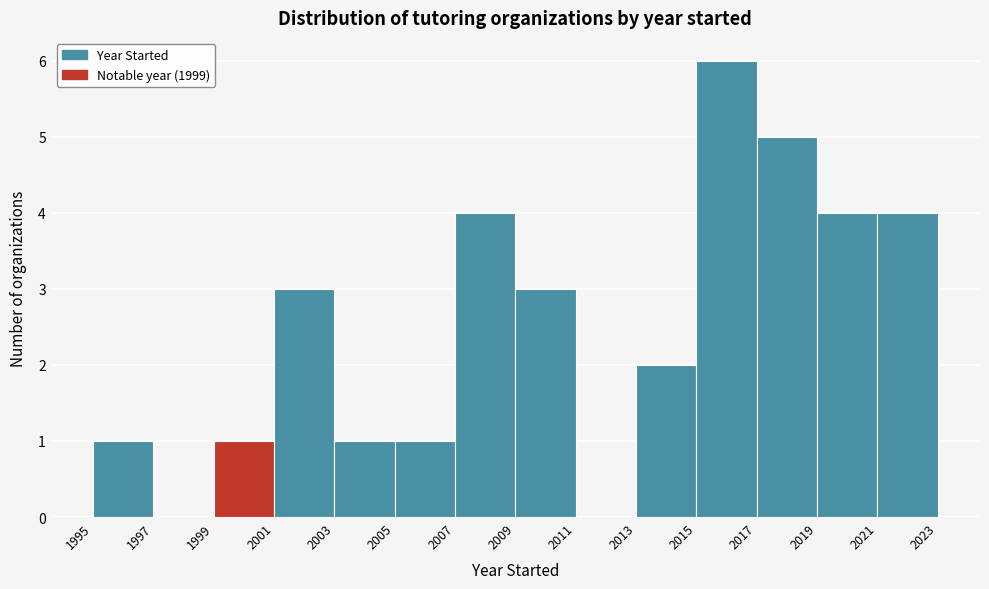

Reading left to right, list every bar in this chart as the range it spans on the x-axis followed by its height. The values are not printed on the chart, so give them approximately, as read against the axis.

1995 to 1997: 1
1997 to 1999: 0
1999 to 2001: 1
2001 to 2003: 3
2003 to 2005: 1
2005 to 2007: 1
2007 to 2009: 4
2009 to 2011: 3
2011 to 2013: 0
2013 to 2015: 2
2015 to 2017: 6
2017 to 2019: 5
2019 to 2021: 4
2021 to 2023: 4